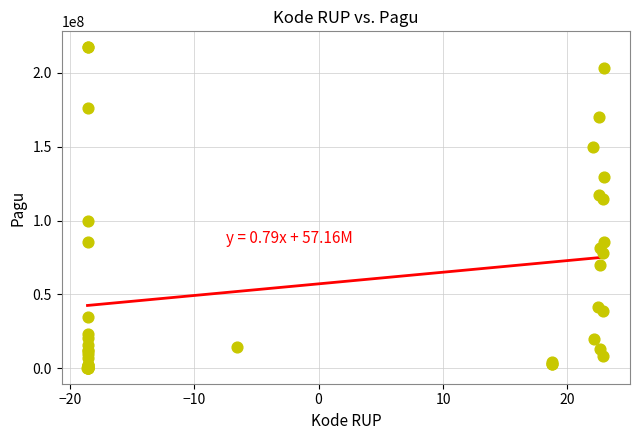

What Y value in the scatter plot is closest to 108830000?

114296000